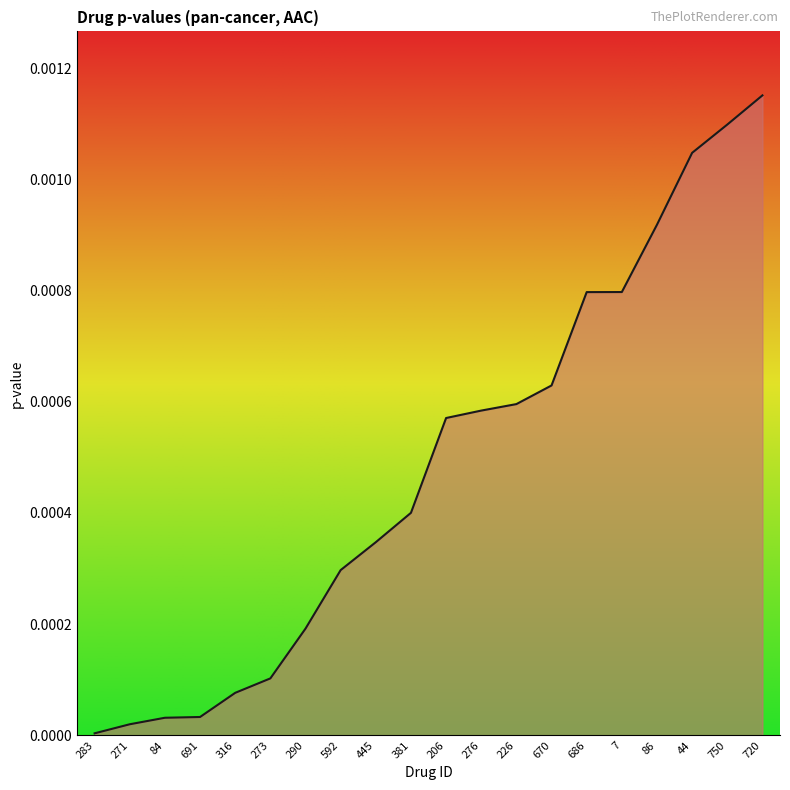

Which category has the highest value across all series?

720